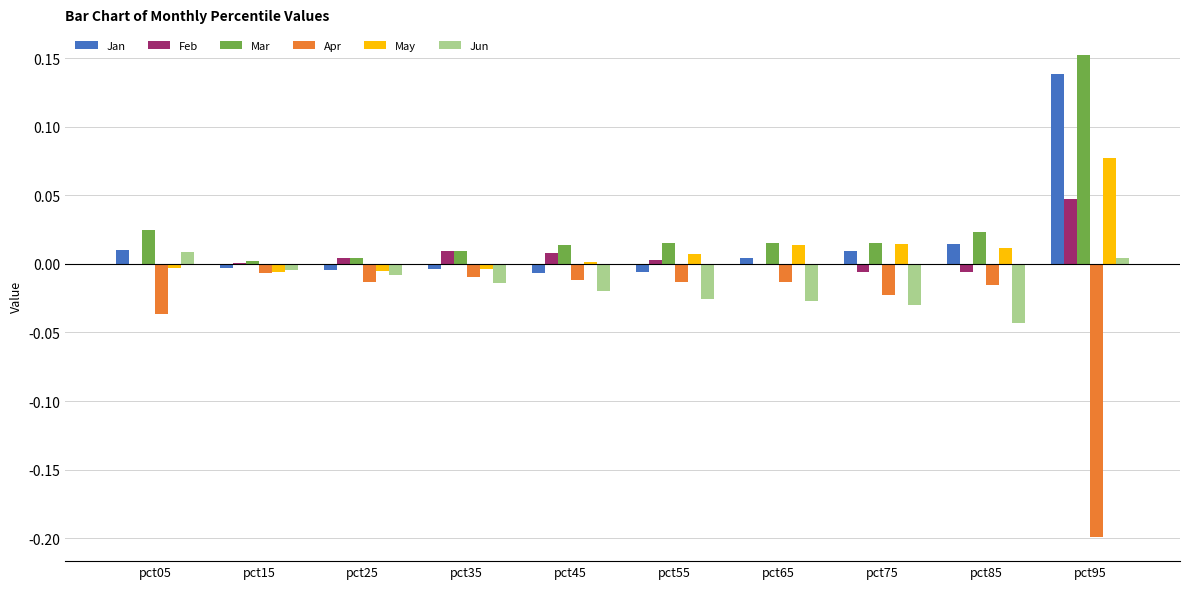

True or false: Mar has a value of 0.0 at pct15.

True